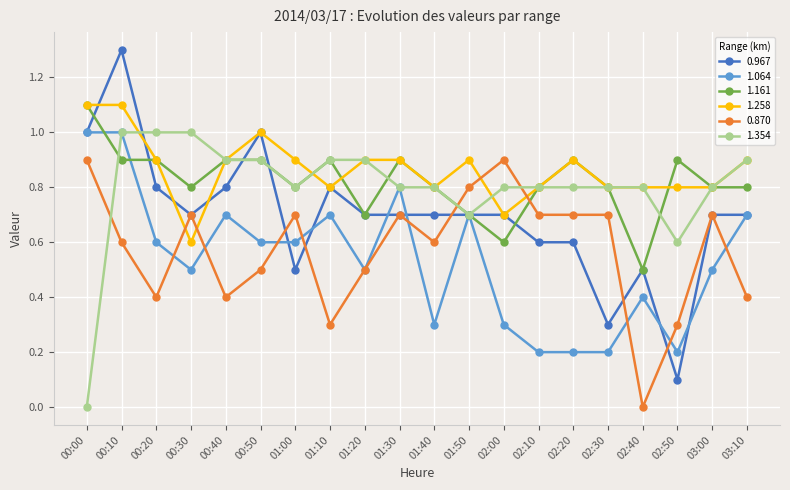

The value of 1.258 at 02:50 is 0.3. True or false?

False